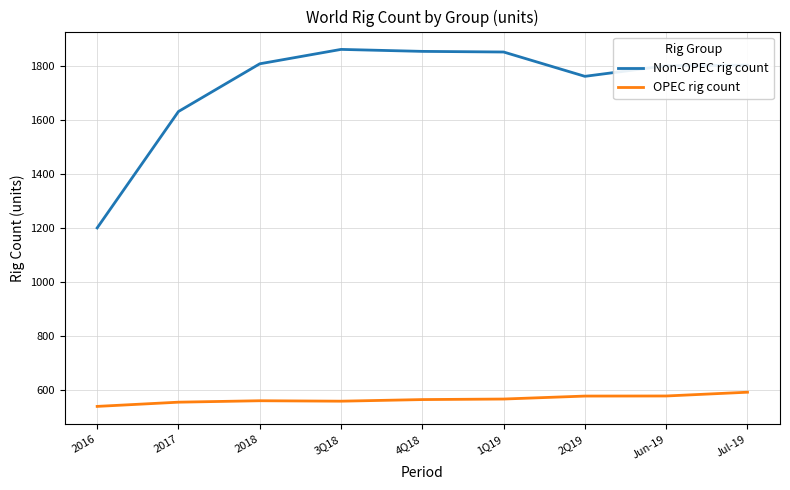

List the series in order of their overall mean, lowest first.

OPEC rig count, Non-OPEC rig count